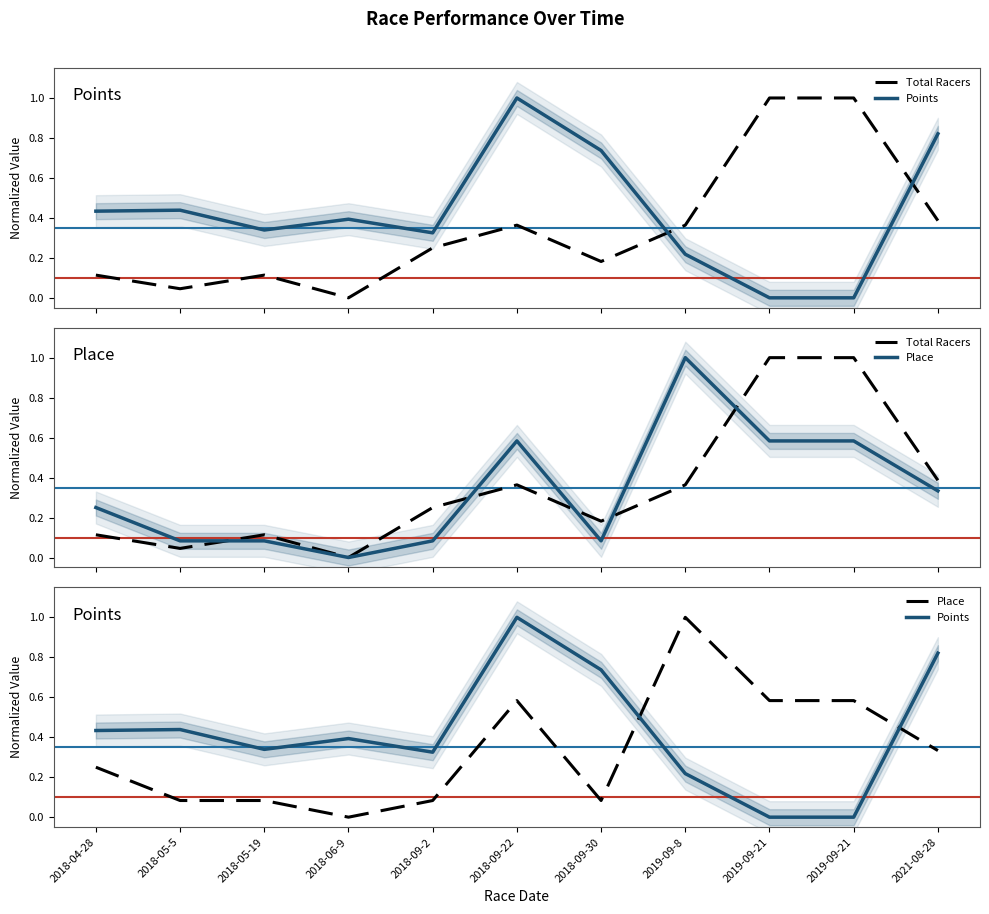

What is the label of the 5th point from the right?

2018-09-30